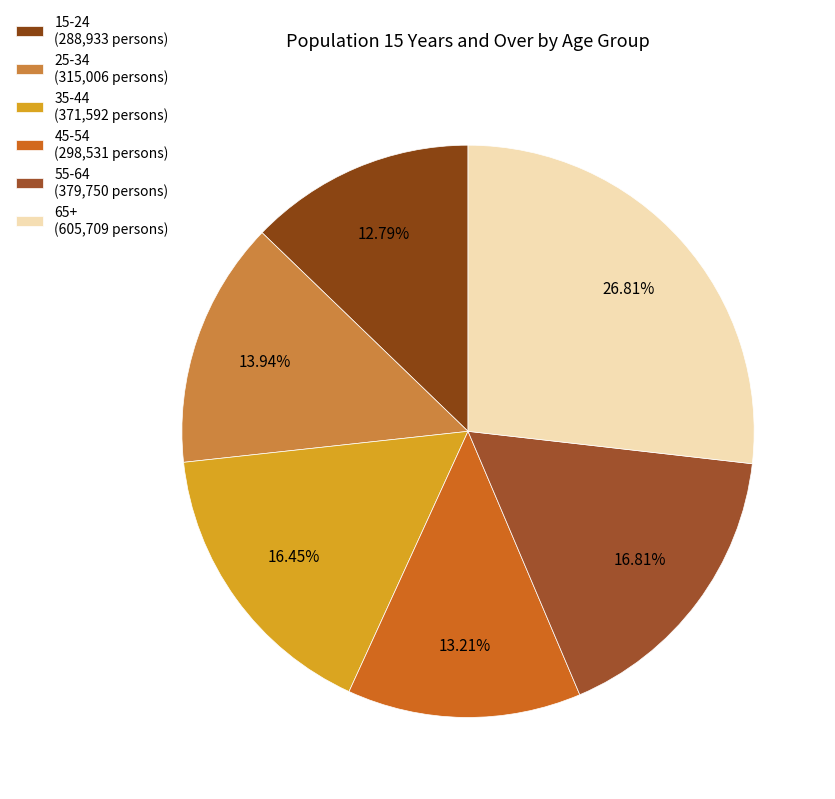

Does any single category account for the majority?

No